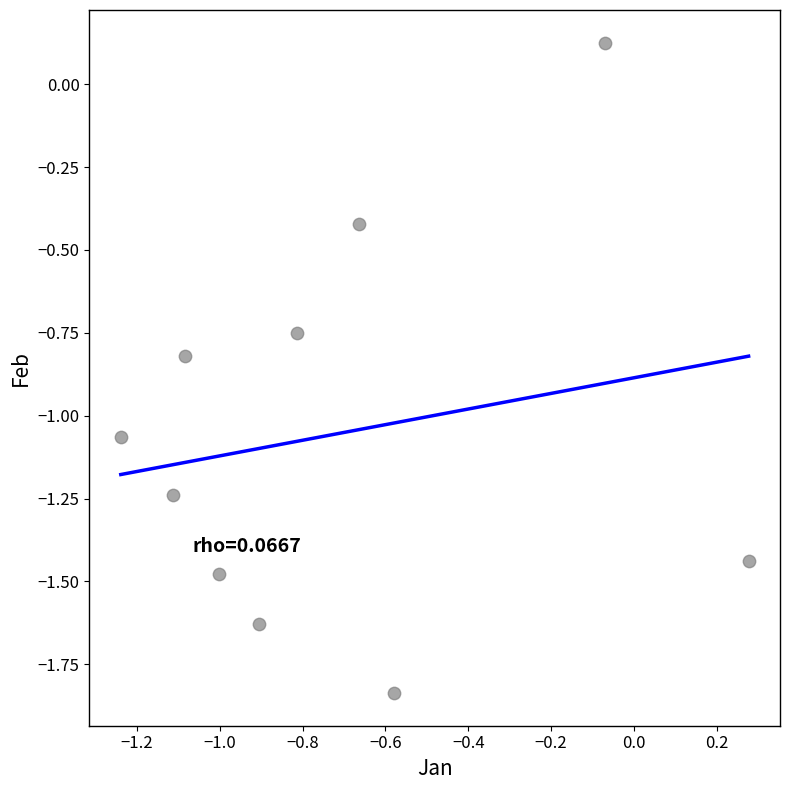

What is the range of X values (max minus min)?

1.5